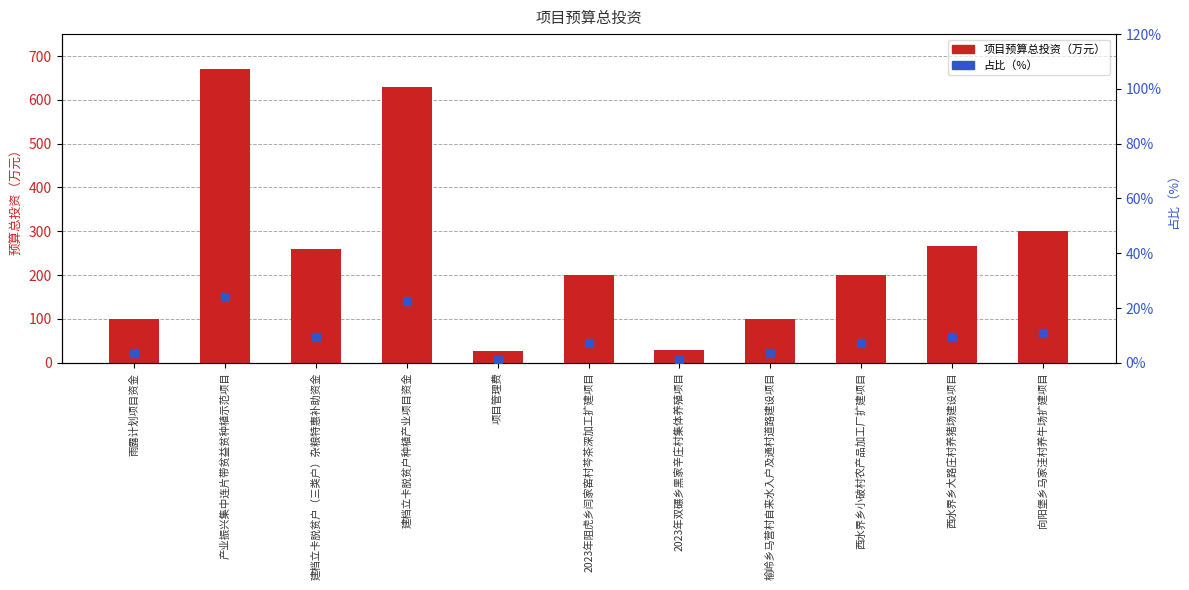

What are all the series names shown in the legend?

项目预算总投资（万元）, 占比（%）